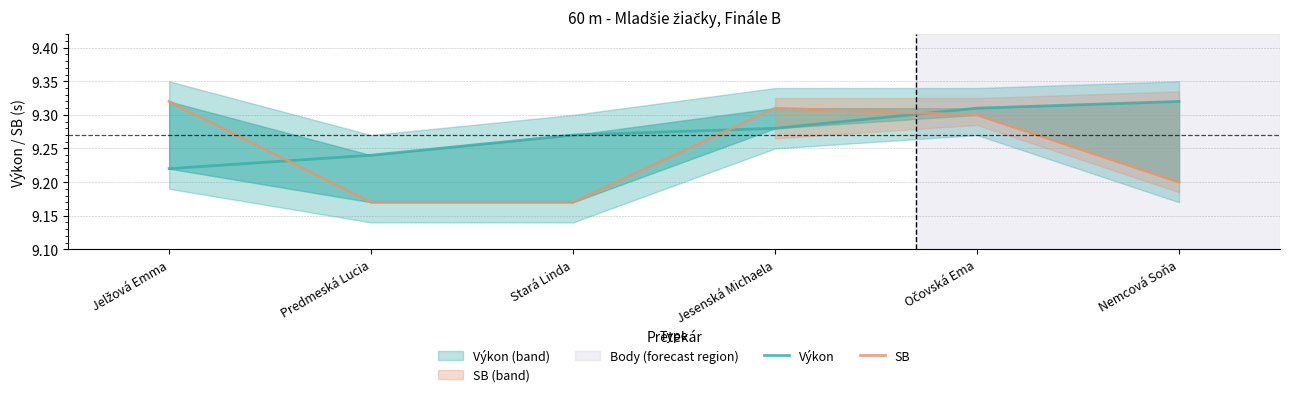

What is the label of the 6th point from the right?

Jelžová Emma